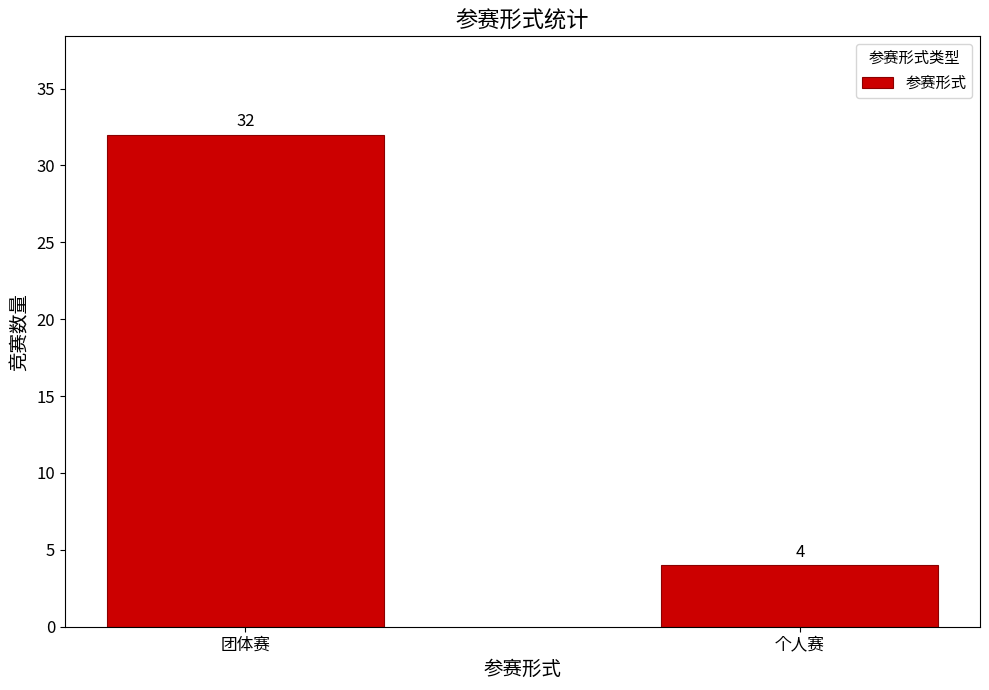

How many categories are shown in the chart?

2